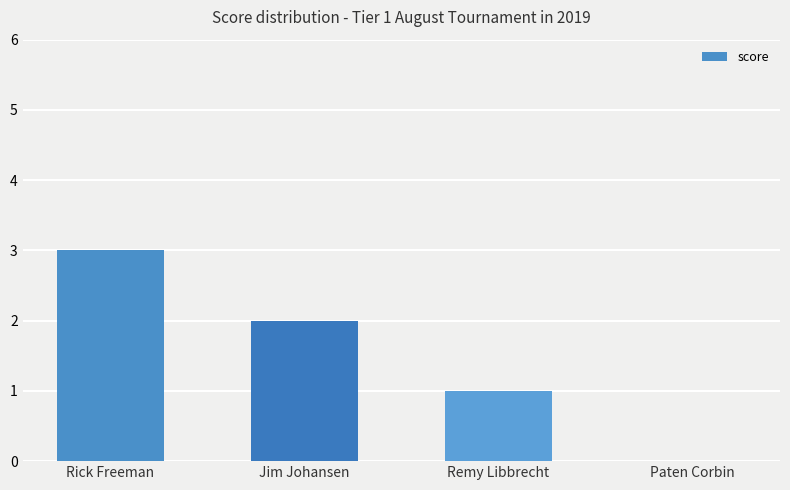

The chart shows a value of 1 at Remy Libbrecht. True or false?

True